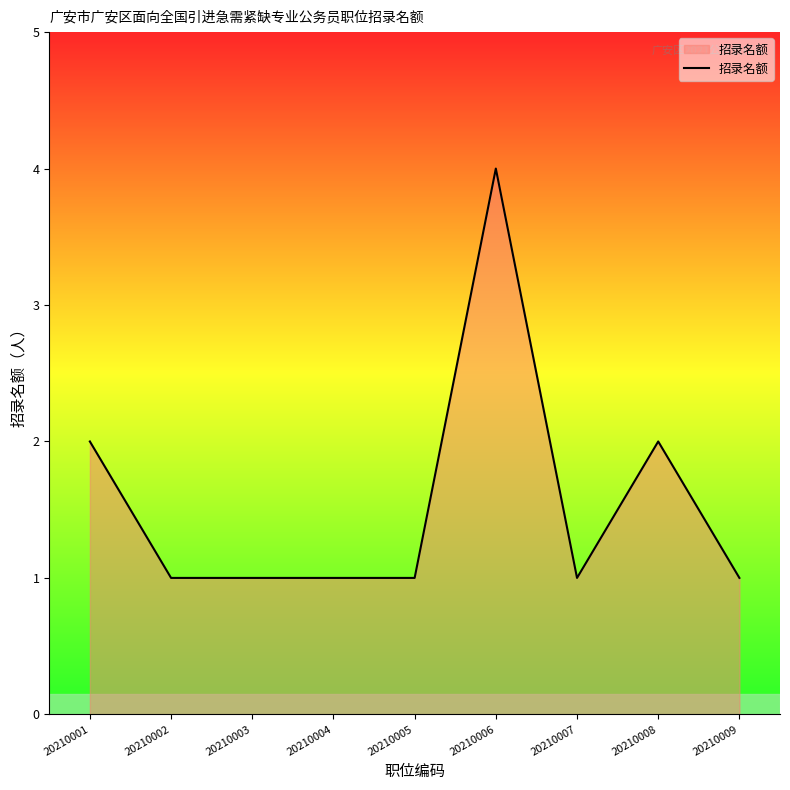

At which category does the chart reach its peak across all series?

20210006